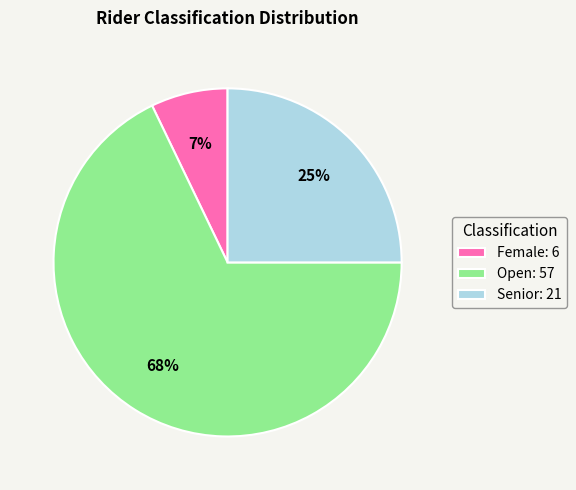

The Senior slice represents 35% of the pie. True or false?

False